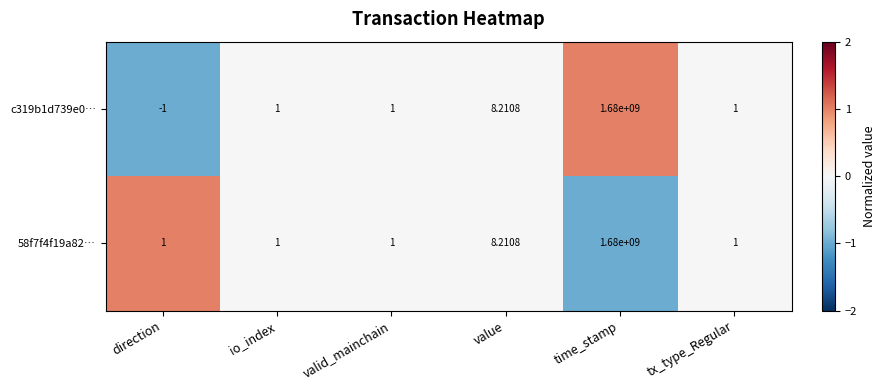

Where is c319b1d739e0… nearest to the value 839999999?

value